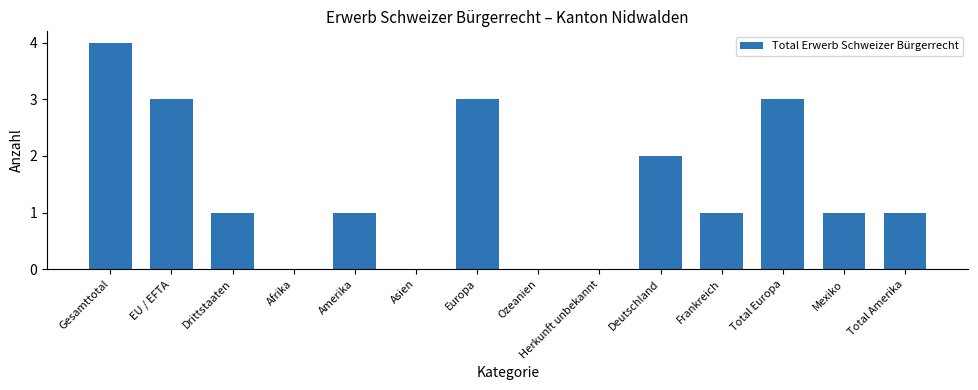

Are the bars horizontal?

No